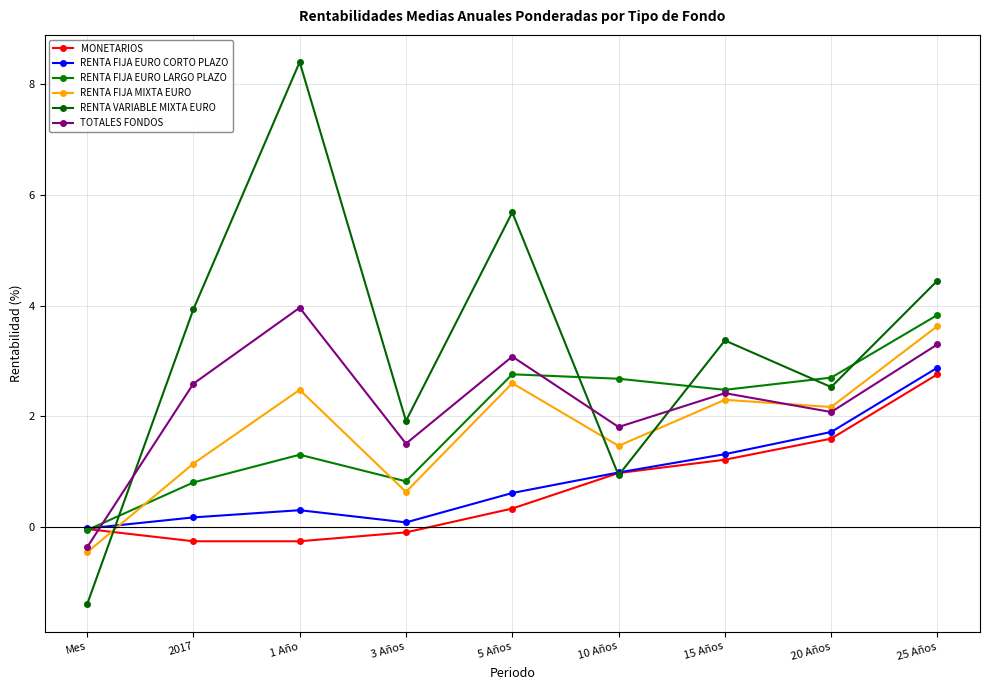

What is the average value of the RENTA VARIABLE MIXTA EURO series?

3.3